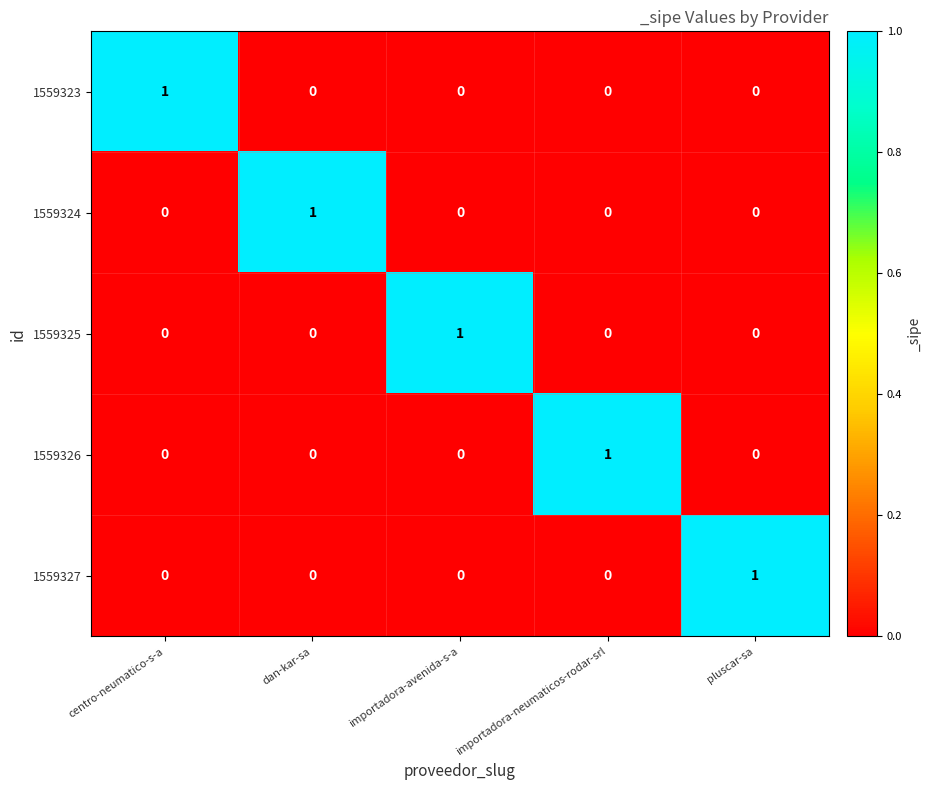

Reading left to right, what are all the values shown in this chart?

1559323: 1	0	0	0	0
1559324: 0	1	0	0	0
1559325: 0	0	1	0	0
1559326: 0	0	0	1	0
1559327: 0	0	0	0	1